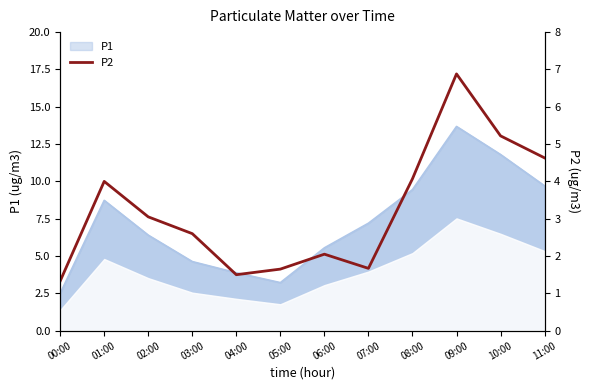

What is the label of the 12th point from the right?

00:00